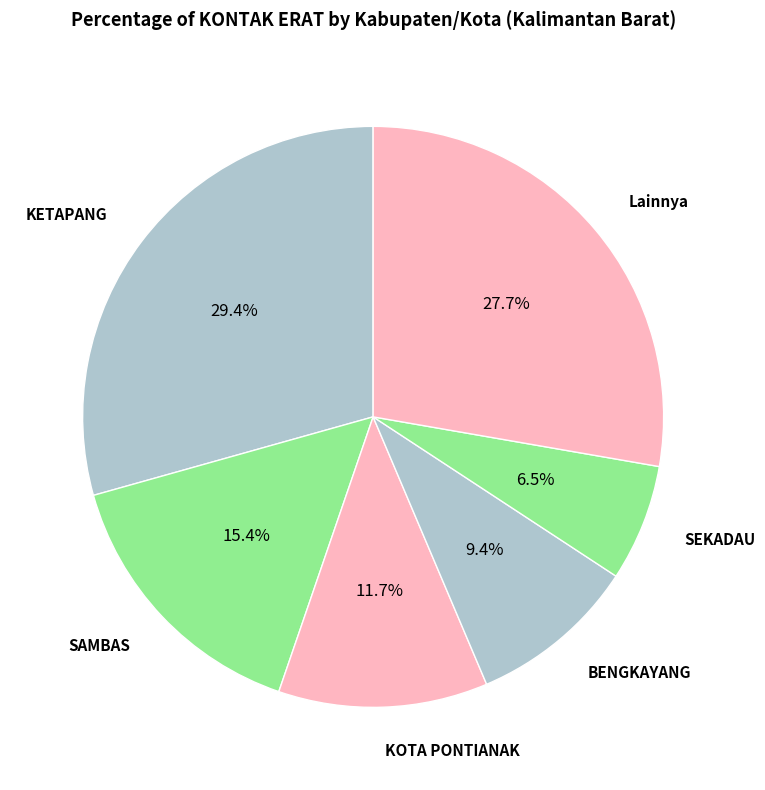

How many segments does this pie chart have?

6